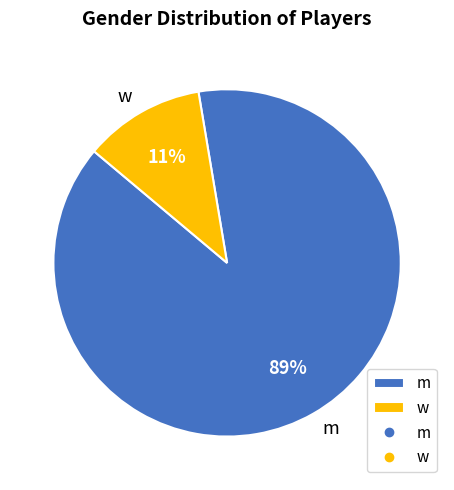

To the nearest percent, what is the average slice percentage?

50%